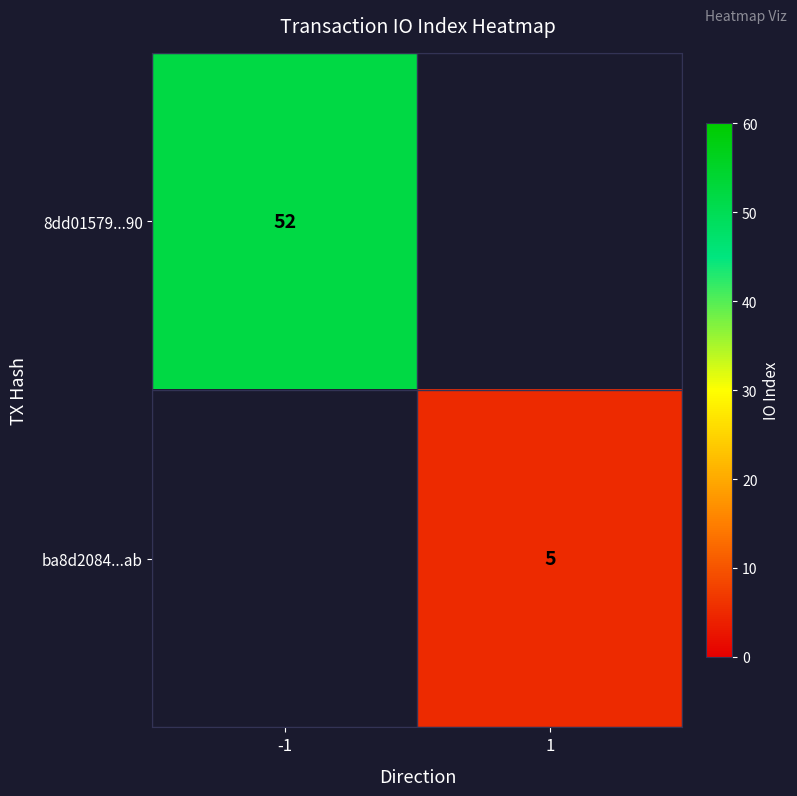

What is the total value across all series at 1?

5